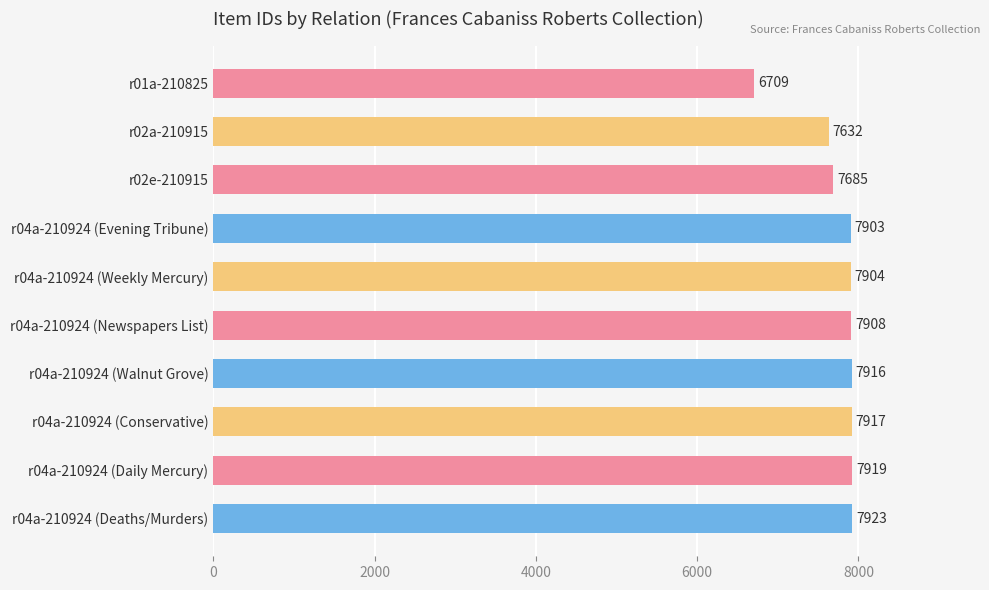

What is the label of the 9th bar from the top?

r04a-210924 (Daily Mercury)